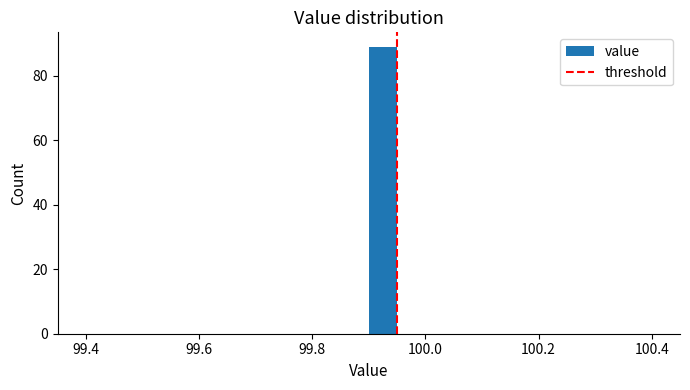

Around what value on the x-axis is the tallest bar? Give the approximate position of its centre, as read against the axis.

99.92